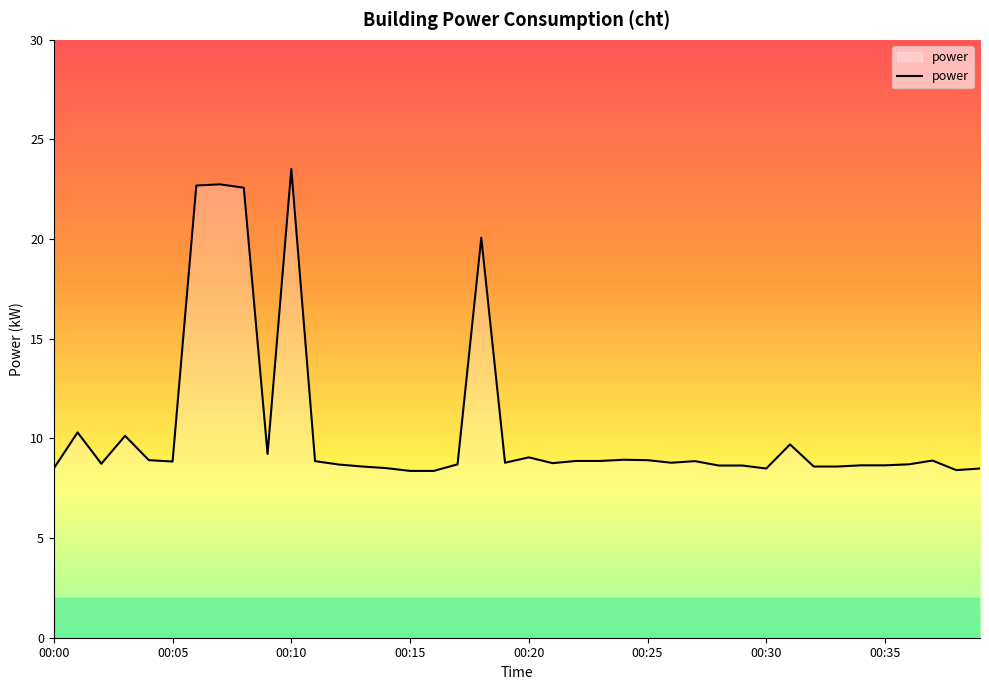

How many categories are shown in the chart?

40